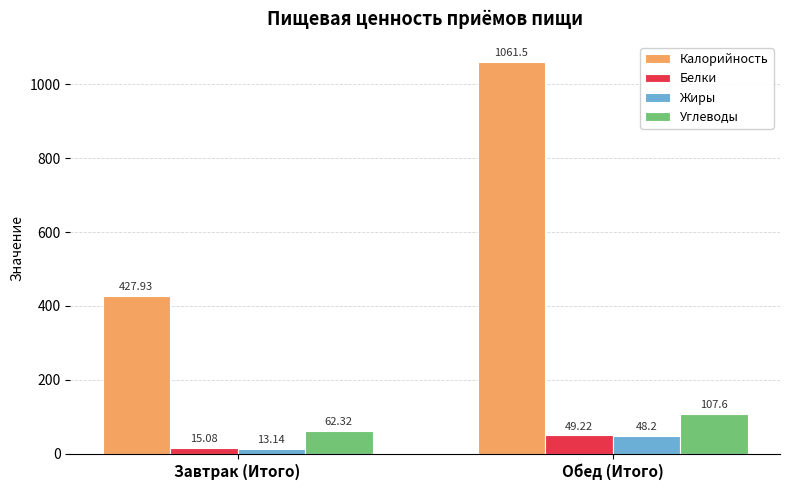

What is the lowest value of the Жиры series?

13.1